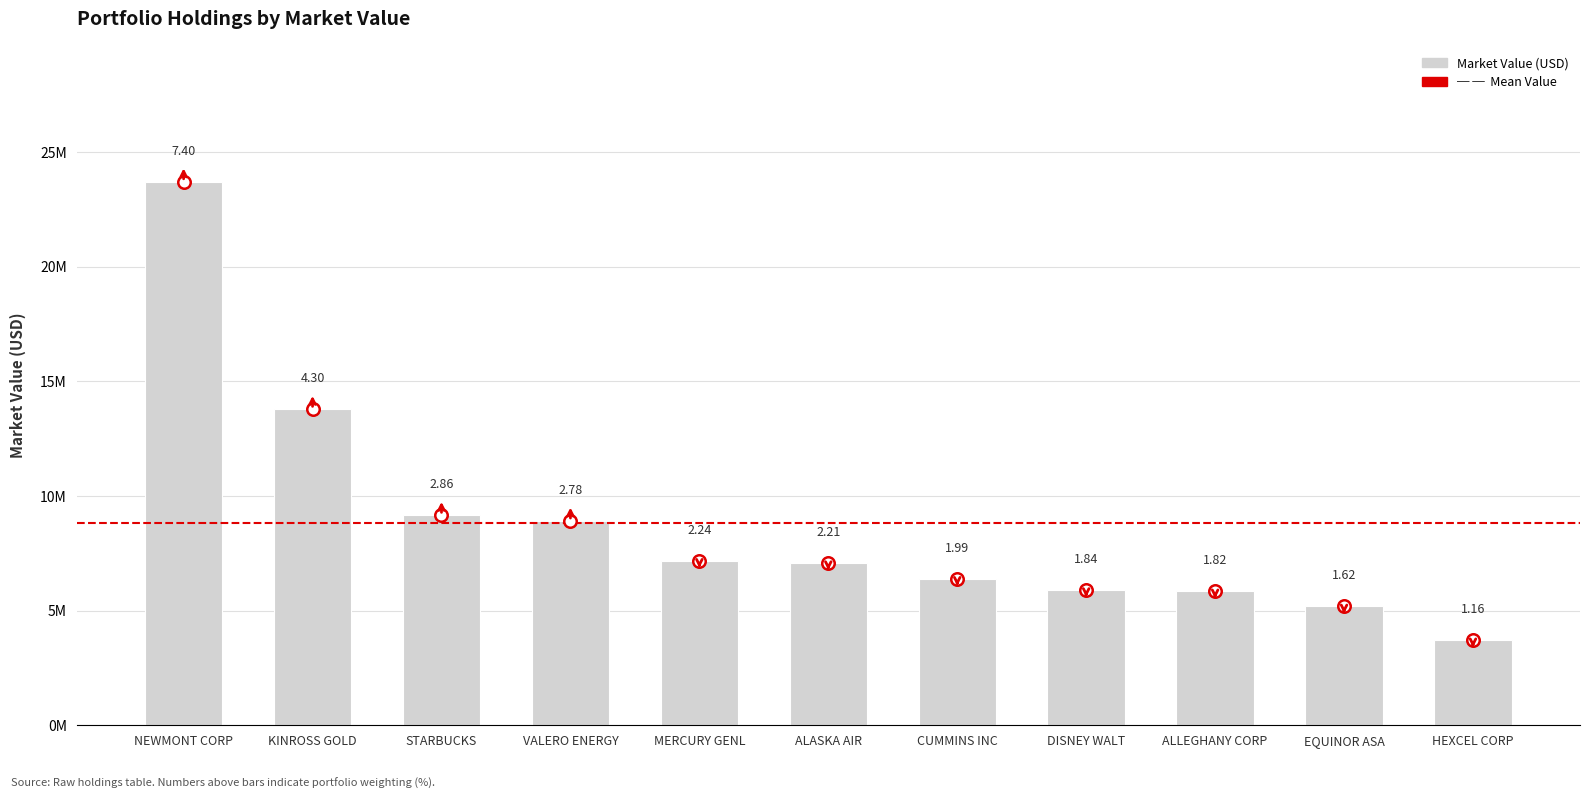

The value at STARBUCKS is 9161000. True or false?

True